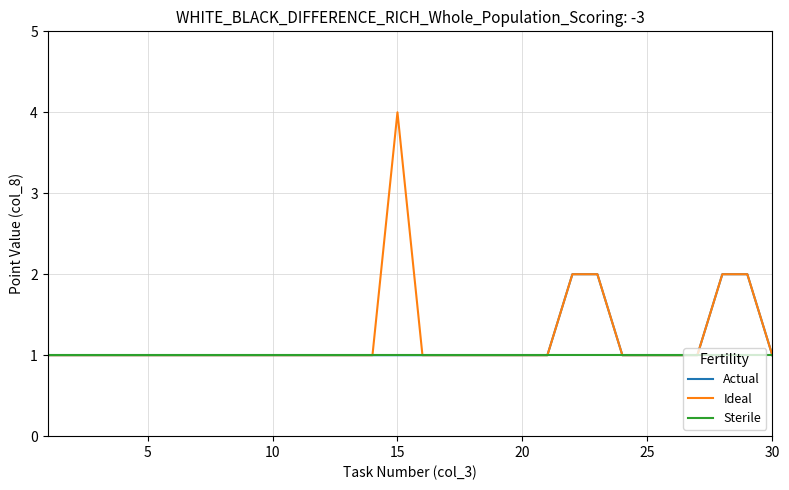

What is the average value of the Sterile series?

1